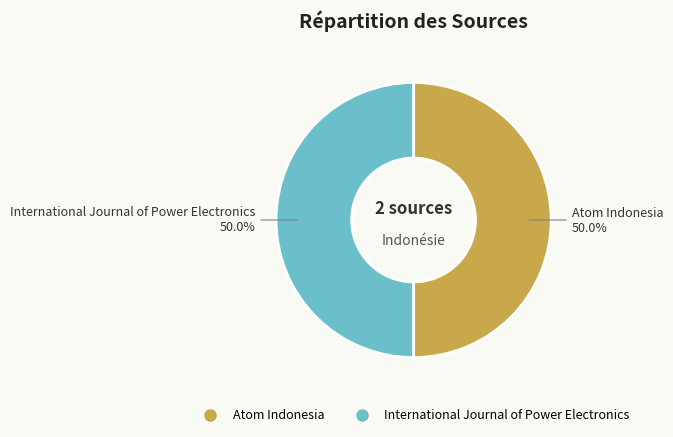

Is it true that International Journal of Power Electronics is 57% of the pie?

False